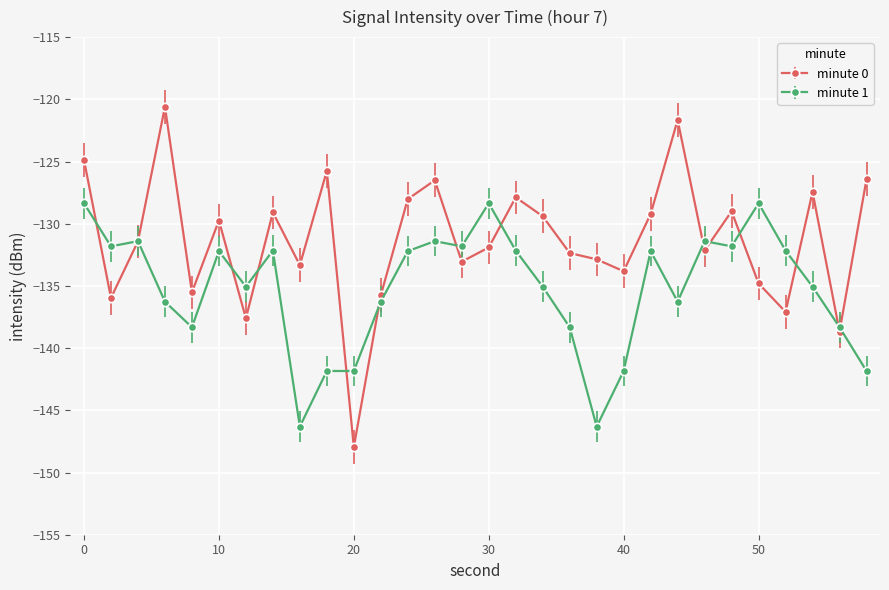

What is the maximum value shown in the chart?

-120.6